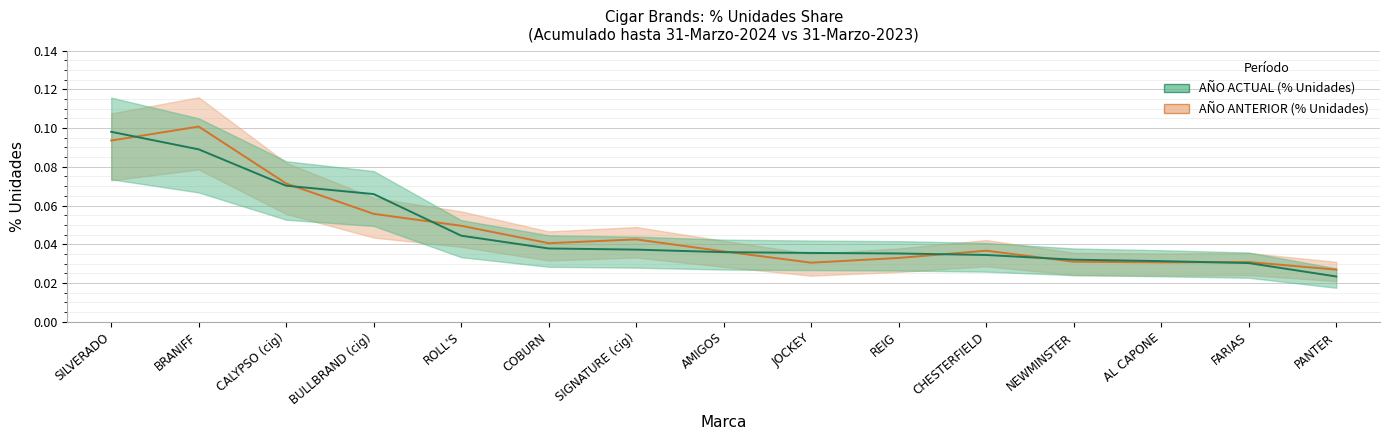

Rank the categories by AÑO ANTERIOR (% Unidades) value from lowest to highest.

PANTER, JOCKEY, AL CAPONE, FARIAS, NEWMINSTER, REIG, AMIGOS, CHESTERFIELD, COBURN, SIGNATURE (cig), ROLL'S, BULLBRAND (cig), CALYPSO (cig), SILVERADO, BRANIFF